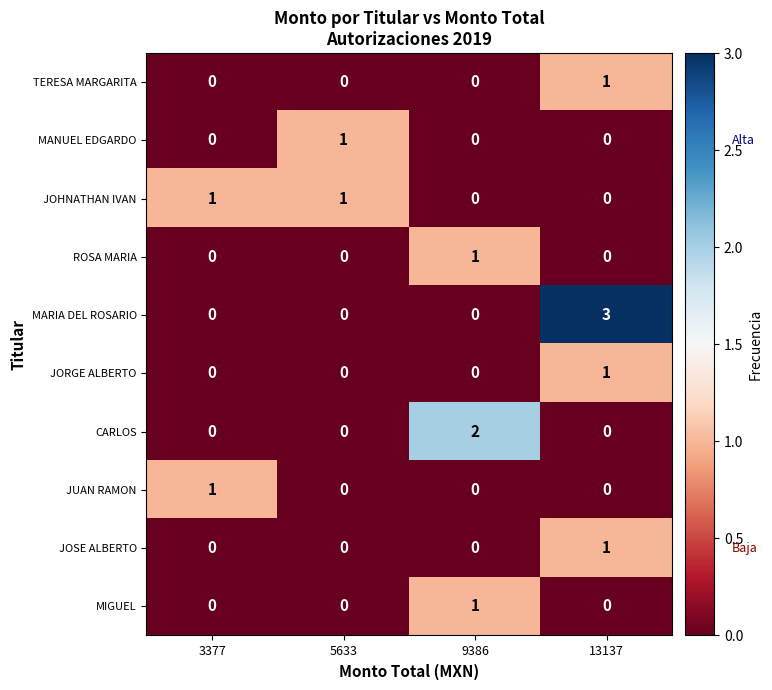

How many data points does each series have?

4